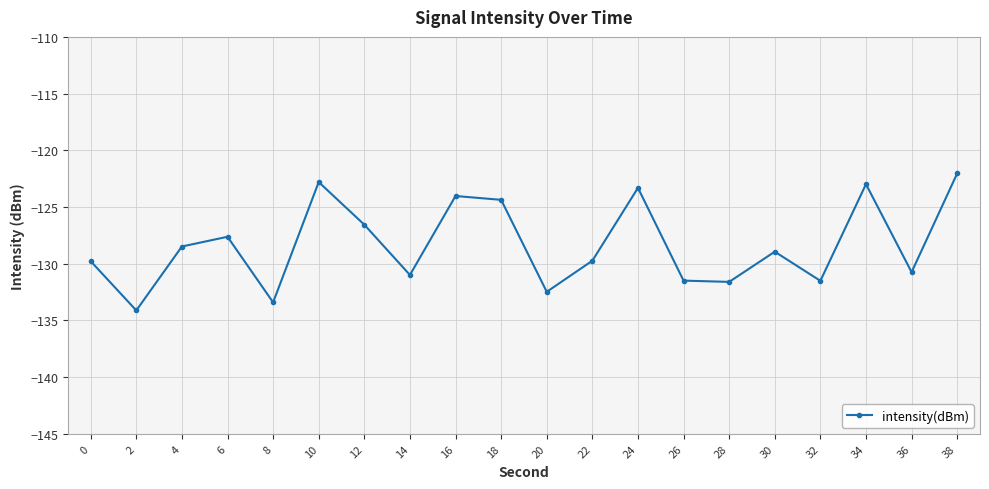

Which category has the lowest value across all series?

2